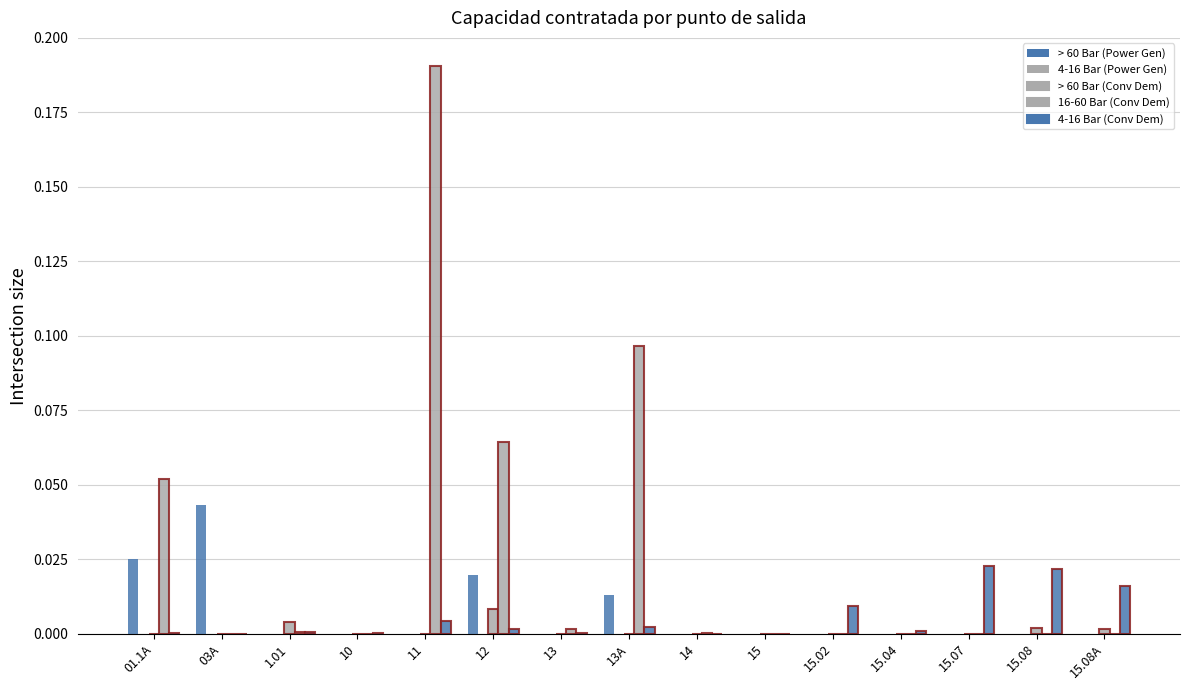

At how many categories does at least one series exceed 0?

14